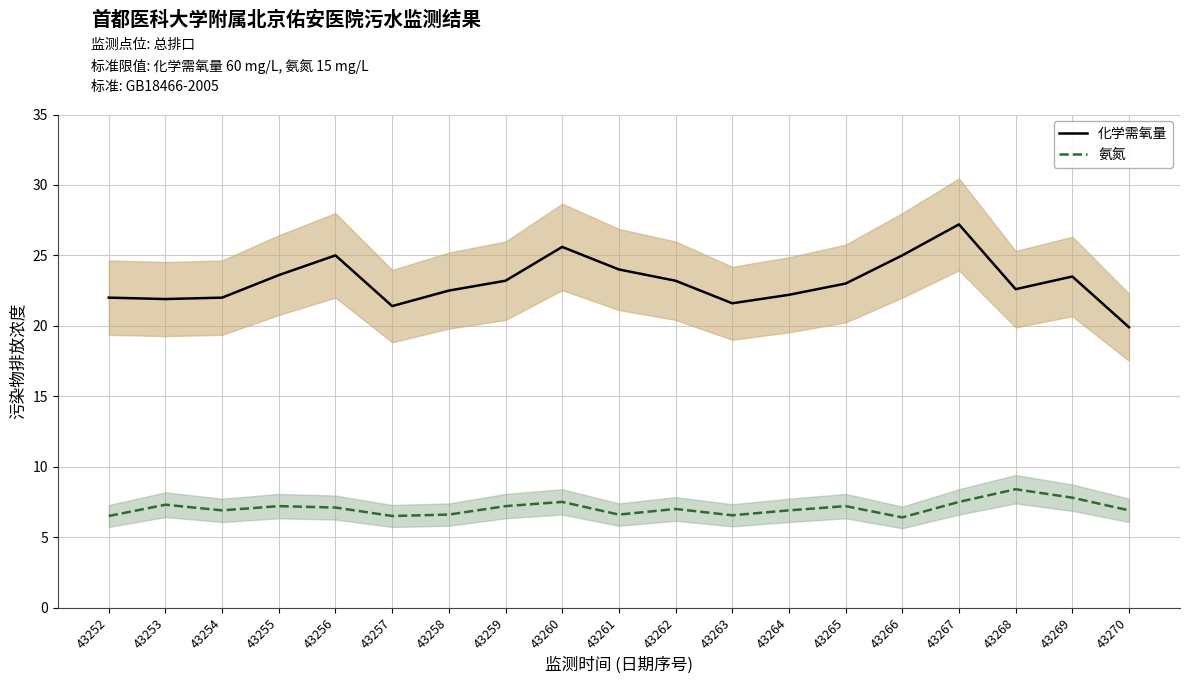

Count the number of categories in the chart.

19